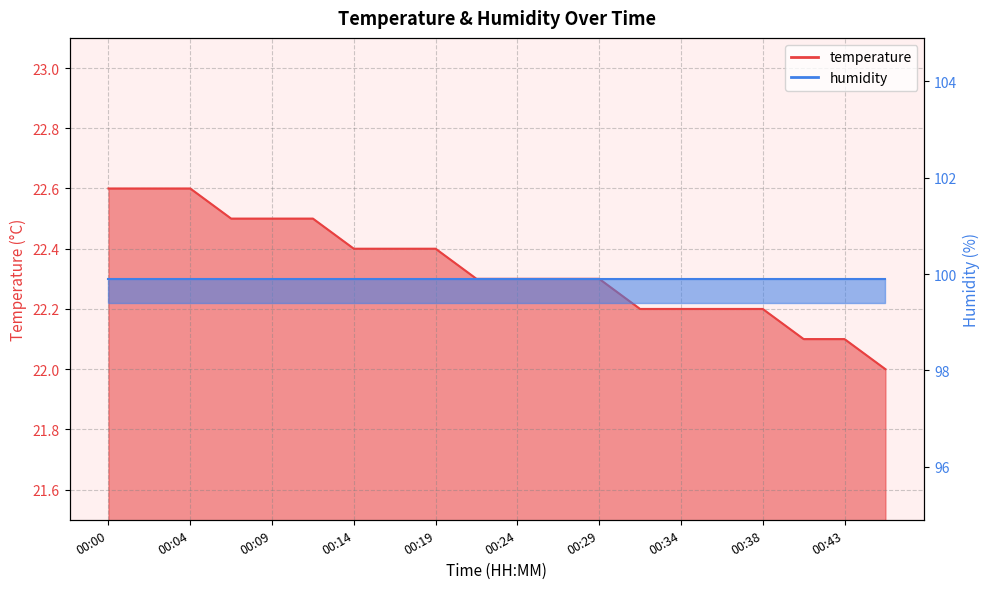

Rank the categories by value from lowest to highest.

00:46, 00:41, 00:43, 00:31, 00:34, 00:36, 00:38, 00:21, 00:24, 00:26, 00:29, 00:14, 00:17, 00:19, 00:07, 00:09, 00:12, 00:00, 00:02, 00:04